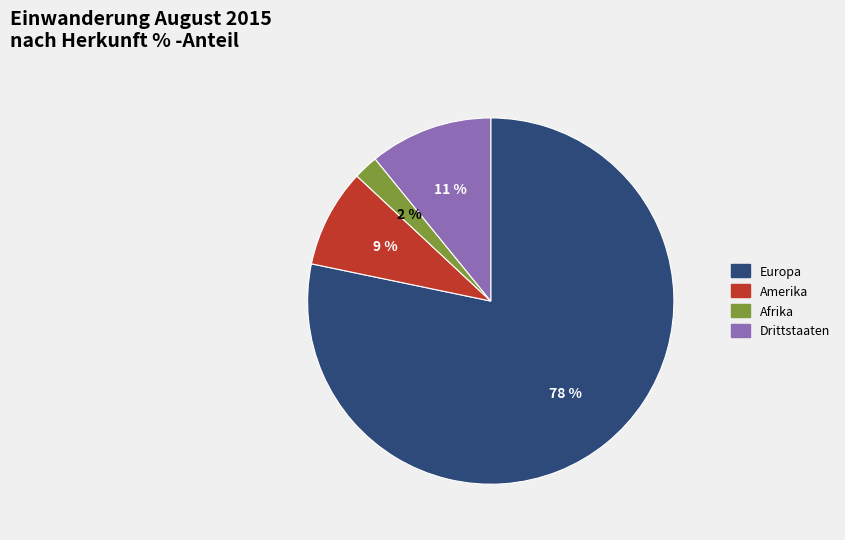

To the nearest percent, what is the average slice percentage?

25%